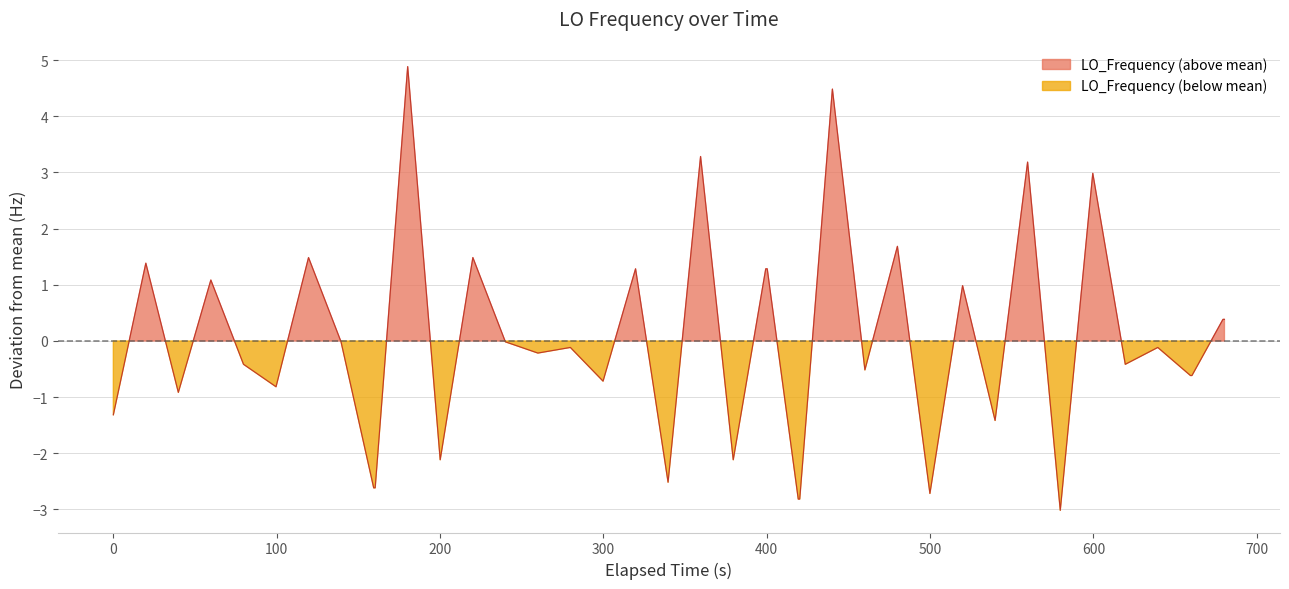

Does the chart have visible grid lines?

Yes